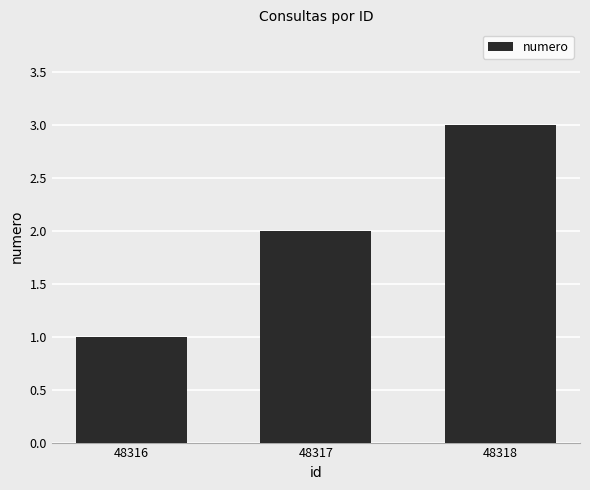

What is the change in value from 48316 to 48318?

+2